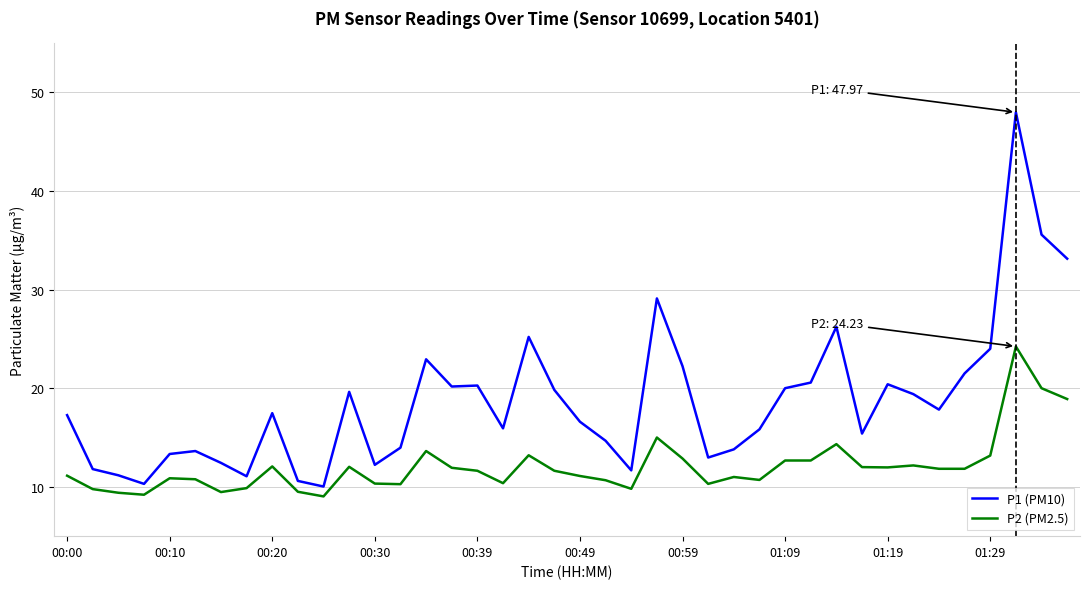

True or false: P1 (PM10) and P2 (PM2.5) intersect in this chart.

False